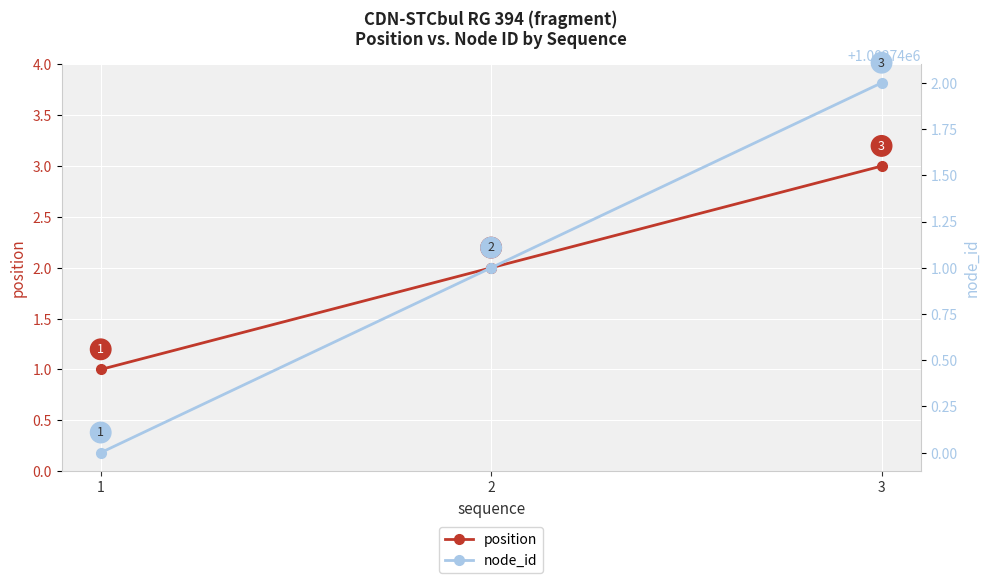

Which series has the largest range (max minus min)?

position